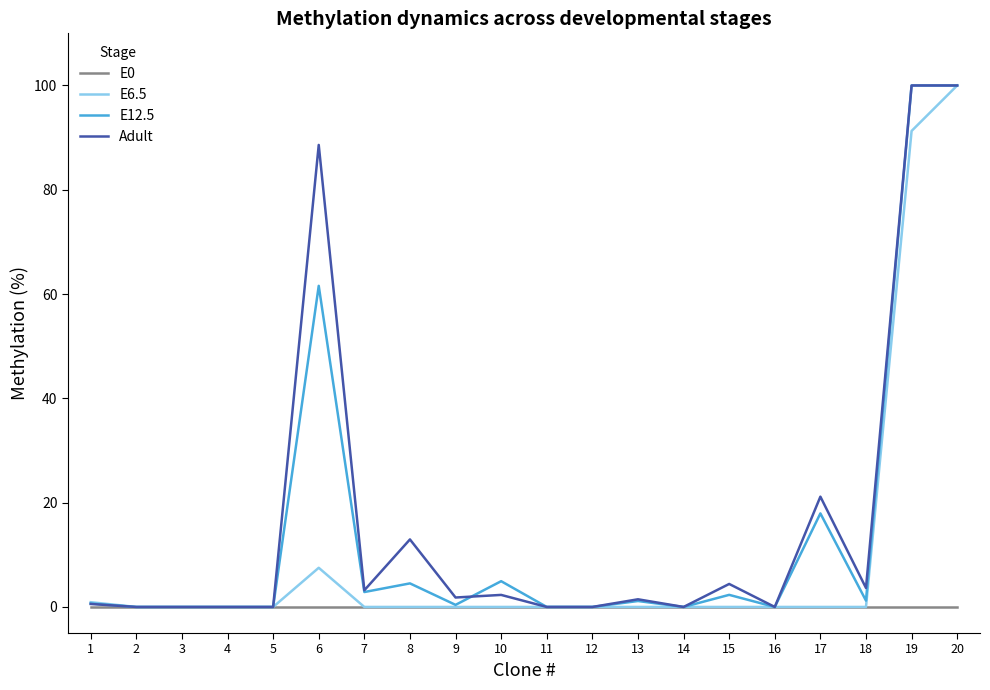

True or false: E12.5 has more than 1 points higher than both neighbors.

True